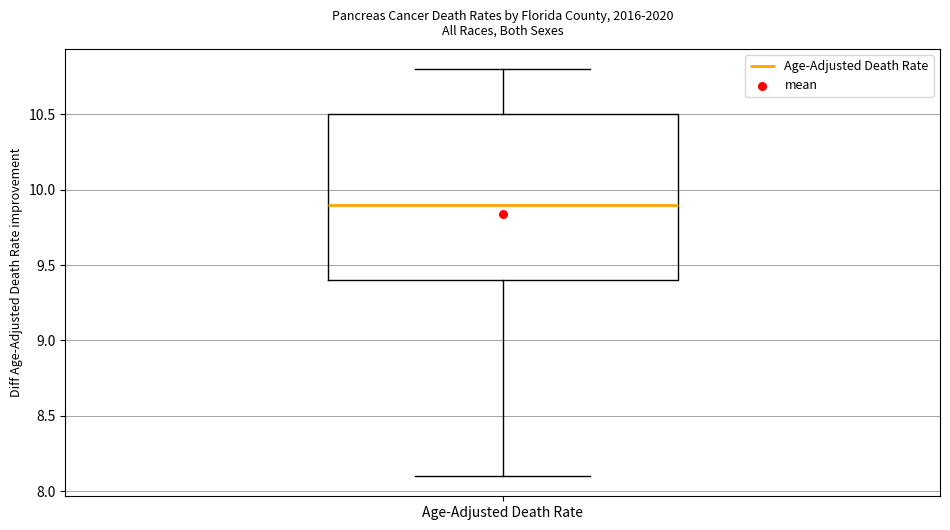

Transcribe this box plot: give where the median line is, the range the box spans, and where the two whiskers end, as read against the y-axis. The values are not printed on the chart, so give them approximately, as read against the axis.

median 9.9, box 9.4 to 10.5, whiskers 8.1 to 10.8